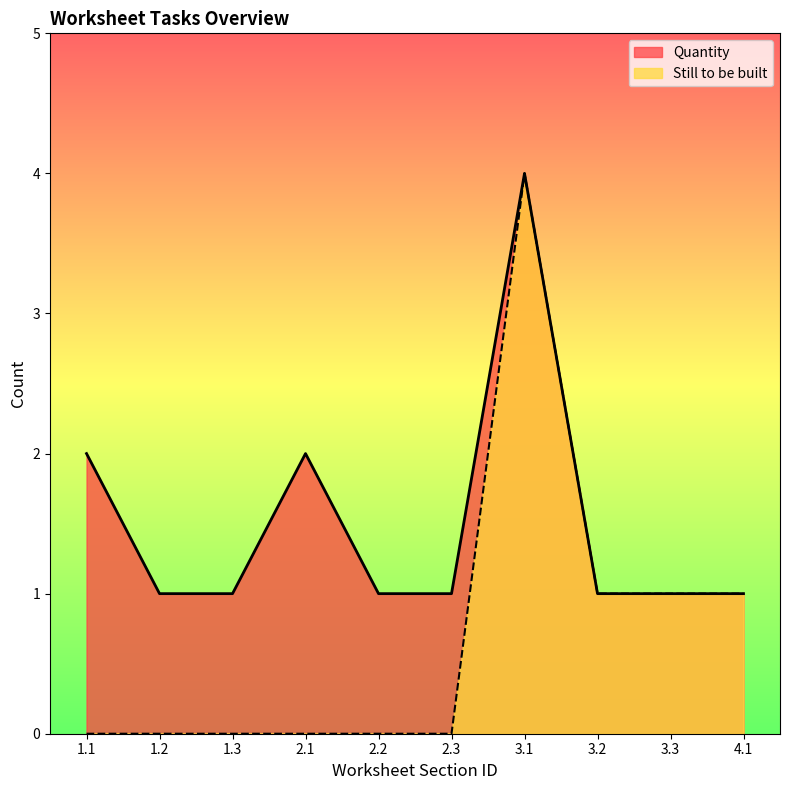

Rank the categories by Still to be built value from highest to lowest.

3.1, 3.2, 3.3, 4.1, 1.1, 1.2, 1.3, 2.1, 2.2, 2.3